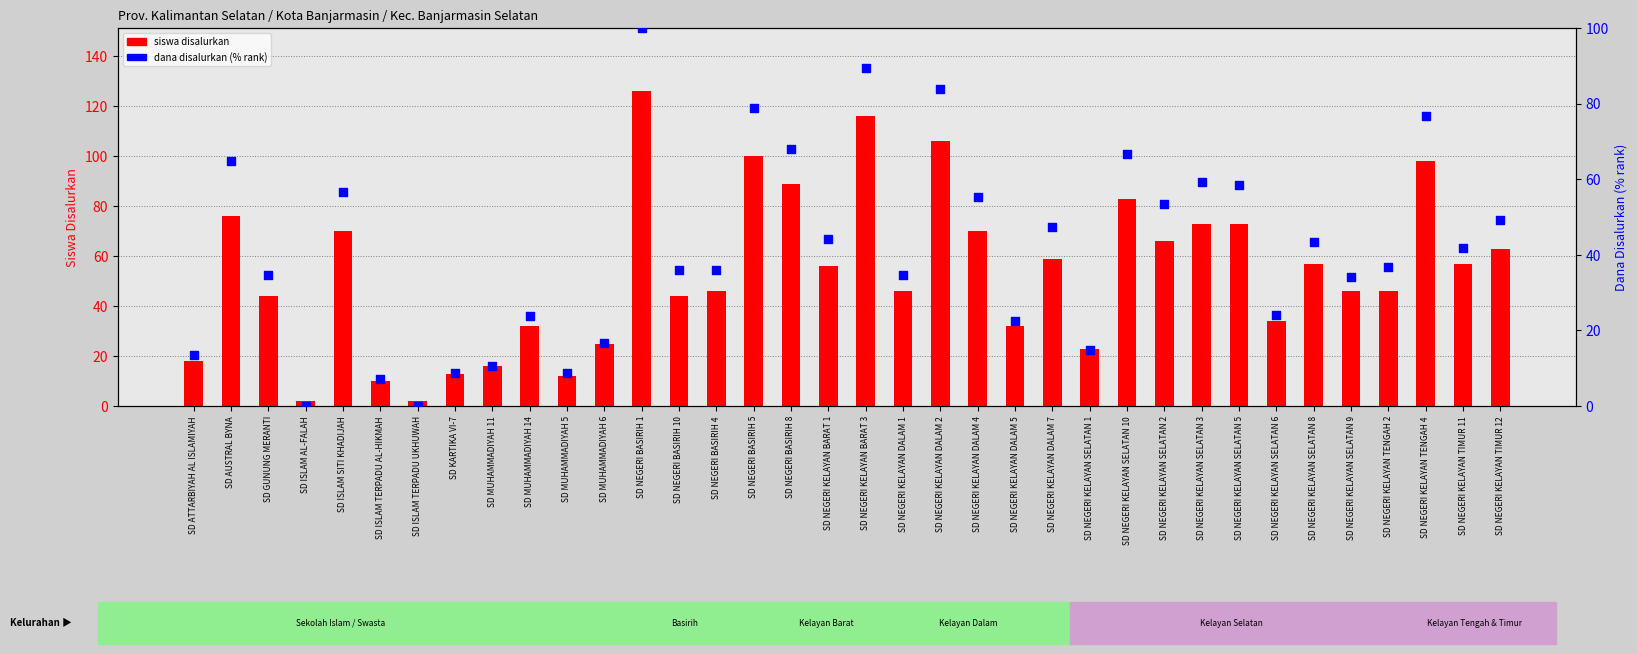

Which series contains the highest Y value?

siswa disalurkan